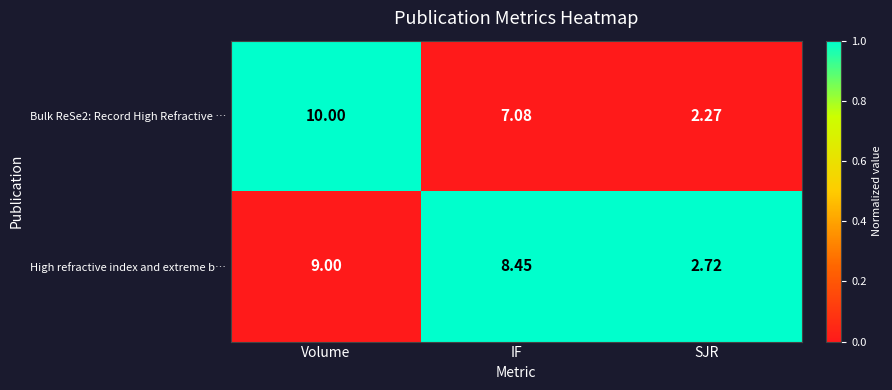

How many data points does each series have?

3